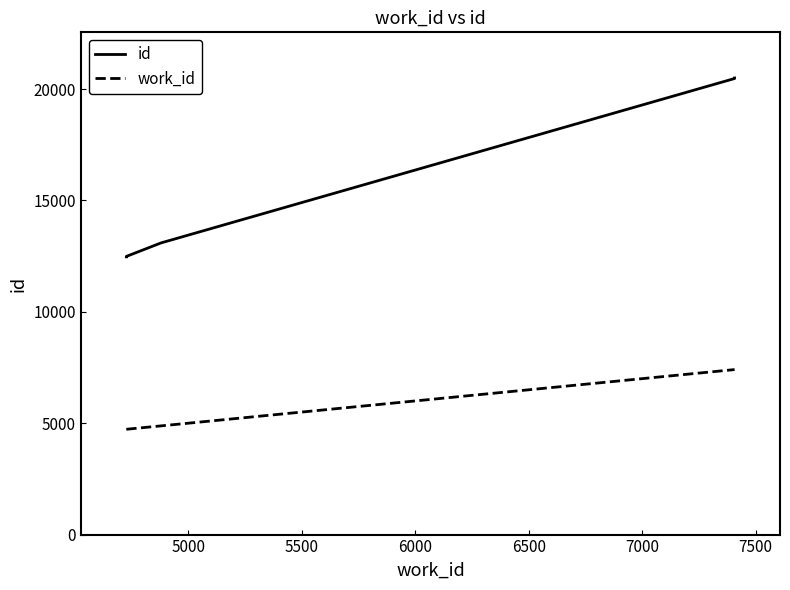

What is the average value of the work_id series?

6083